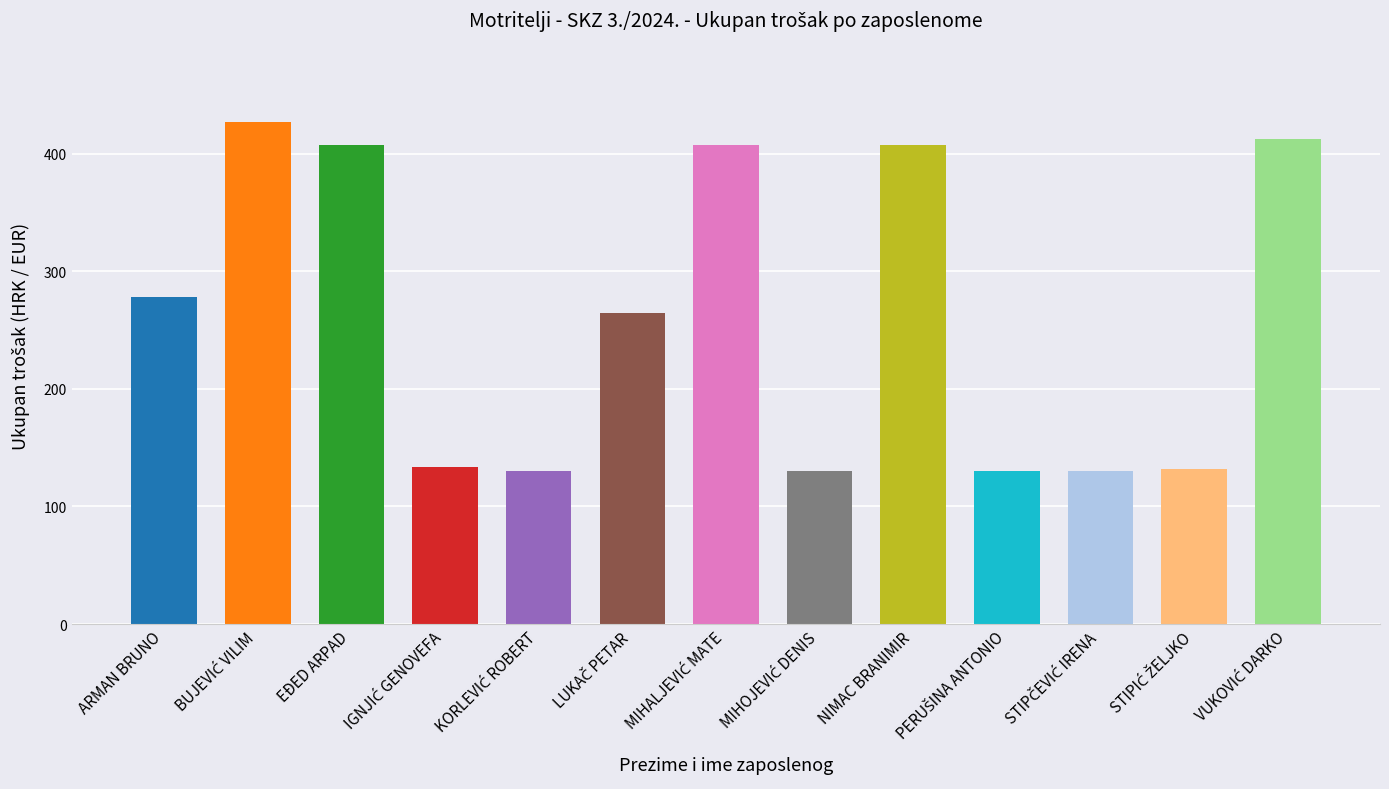

What value does the data have at NIMAC BRANIMIR?

407.6